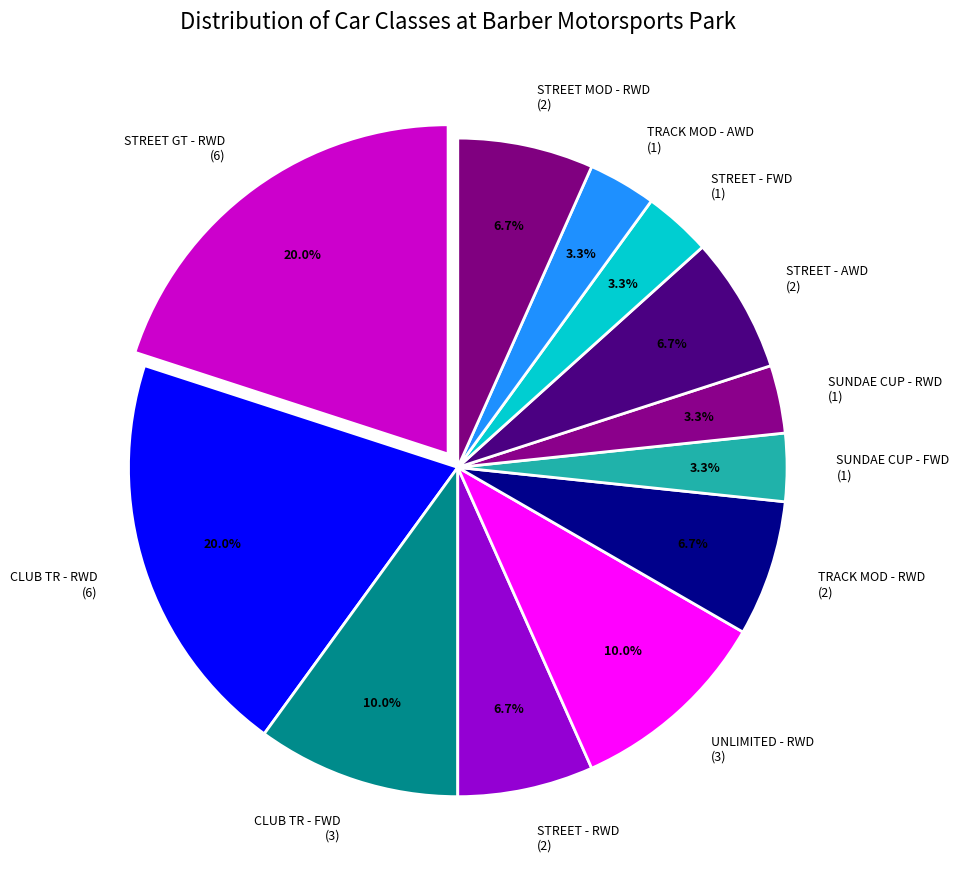

The SUNDAE CUP - RWD slice represents 3% of the pie. True or false?

True